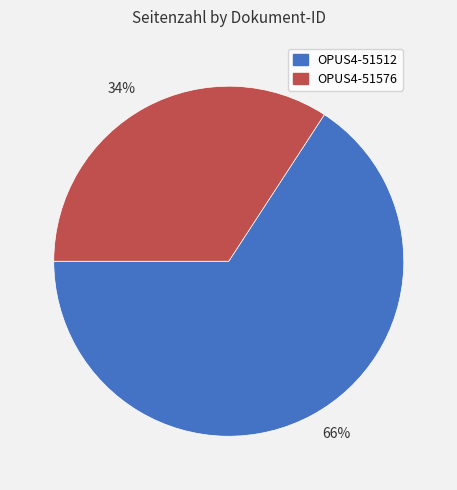

Is there a majority slice in this chart?

Yes